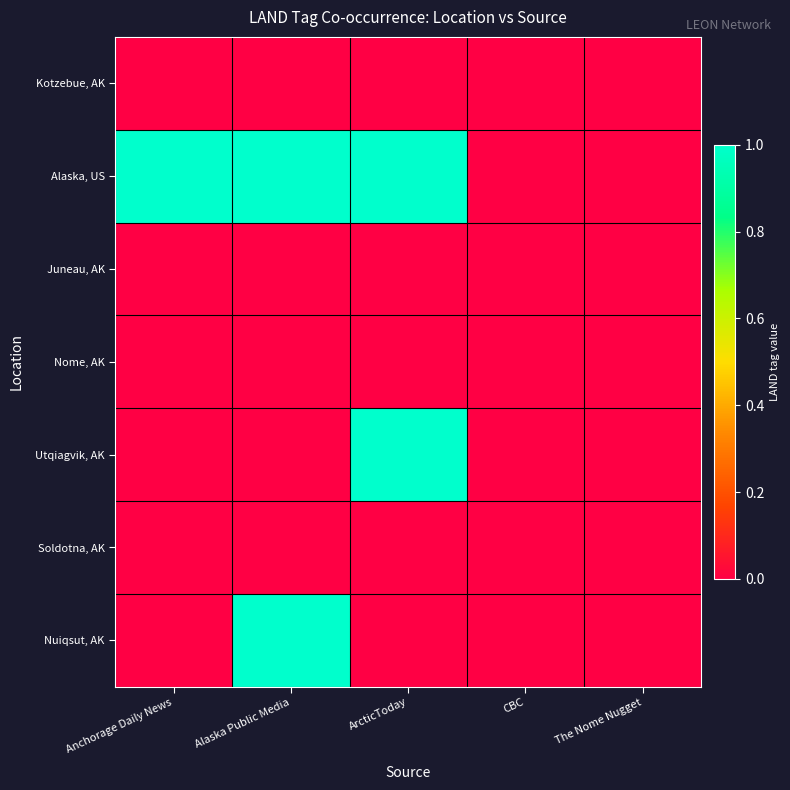

Rank the series by their maximum value, from lowest to highest.

Kotzebue, AK, Juneau, AK, Nome, AK, Soldotna, AK, Alaska, US, Utqiagvik, AK, Nuiqsut, AK